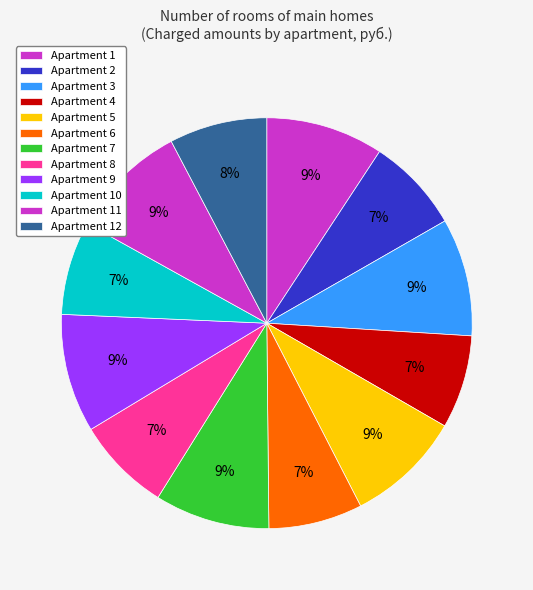

Does any single category account for the majority?

No